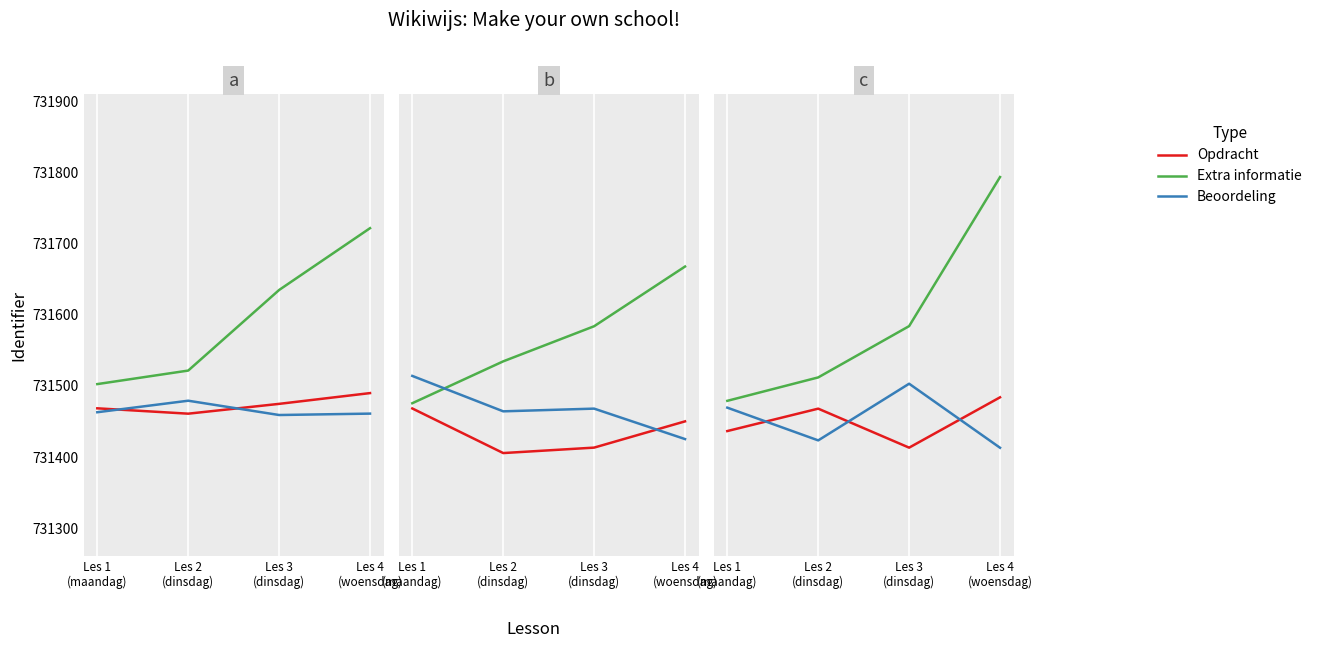

Which series has the widest spread of values?

Extra informatie